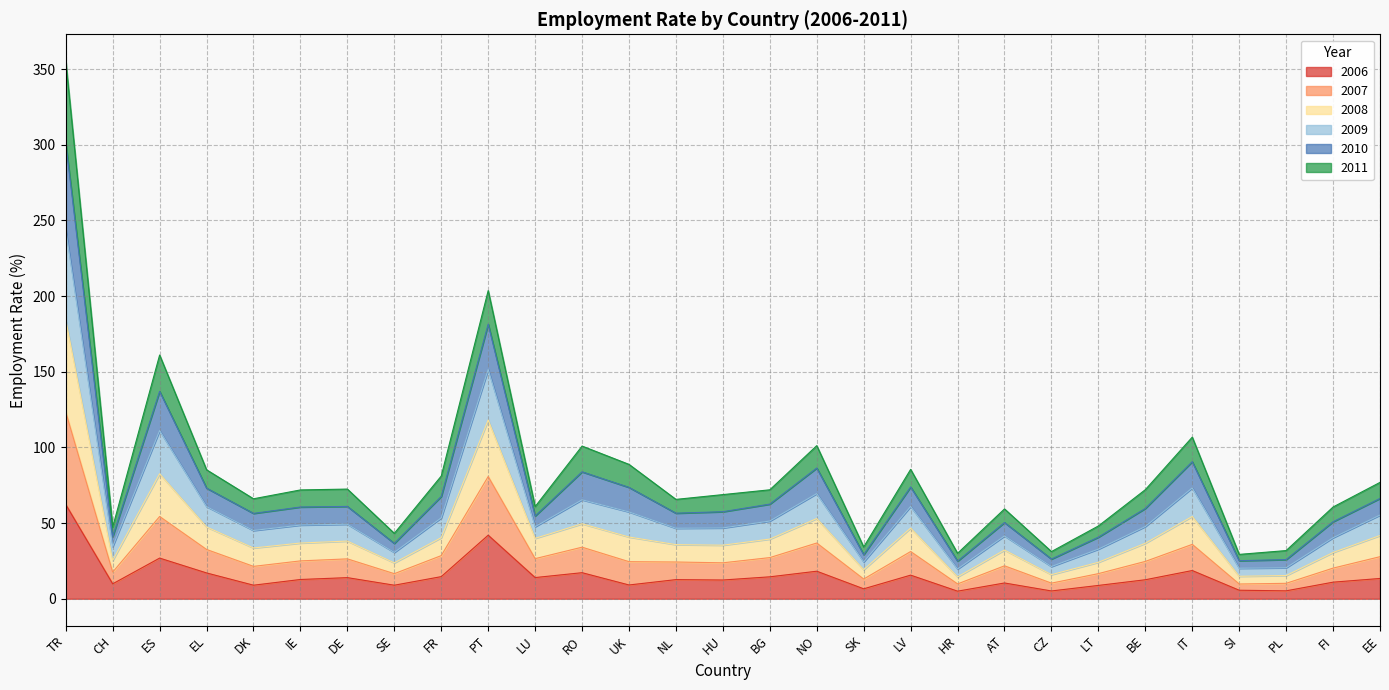

True or false: 2009 and 2007 intersect in this chart.

False